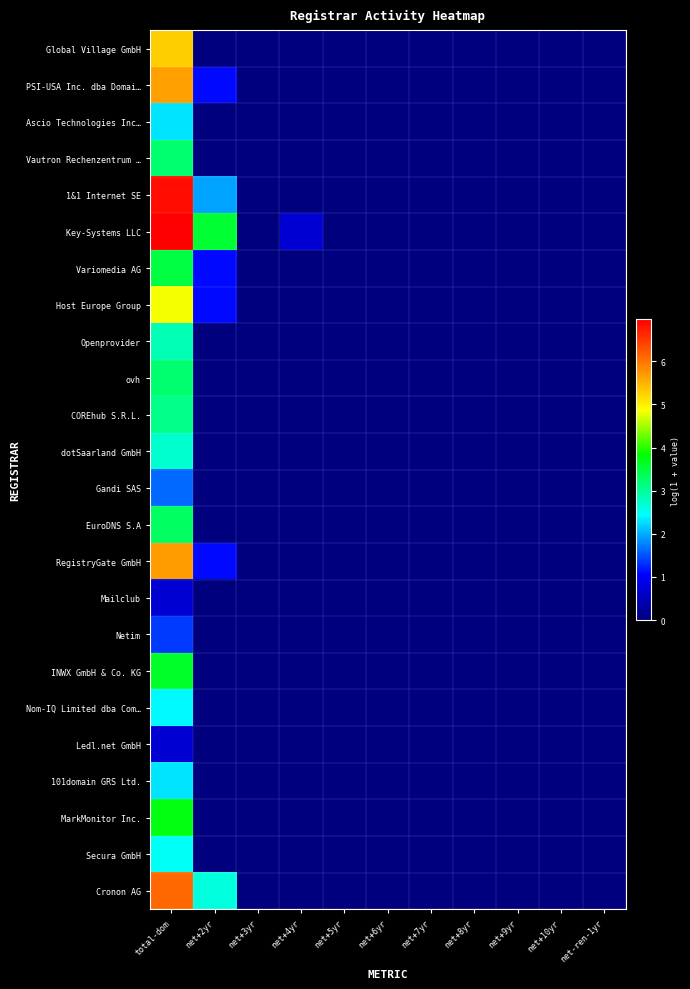

Which category has the lowest value across all series?

net+2yr